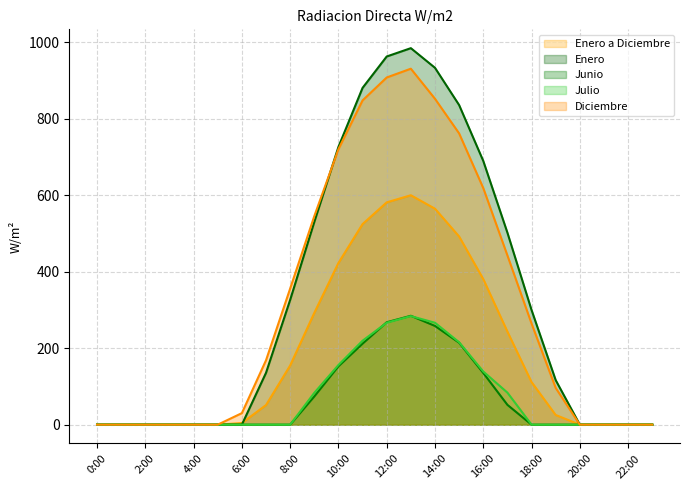

Does the chart have visible grid lines?

Yes